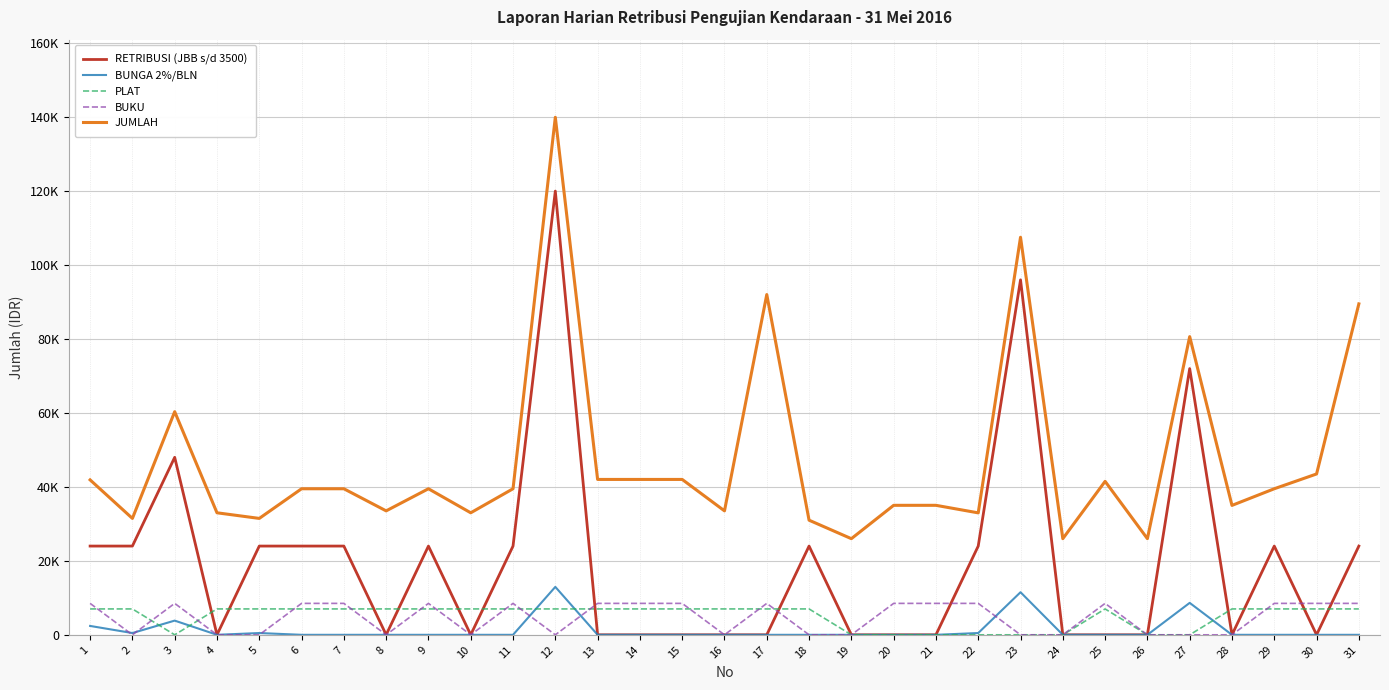

True or false: RETRIBUSI (JBB s/d 3500) and BUNGA 2%/BLN intersect in this chart.

False